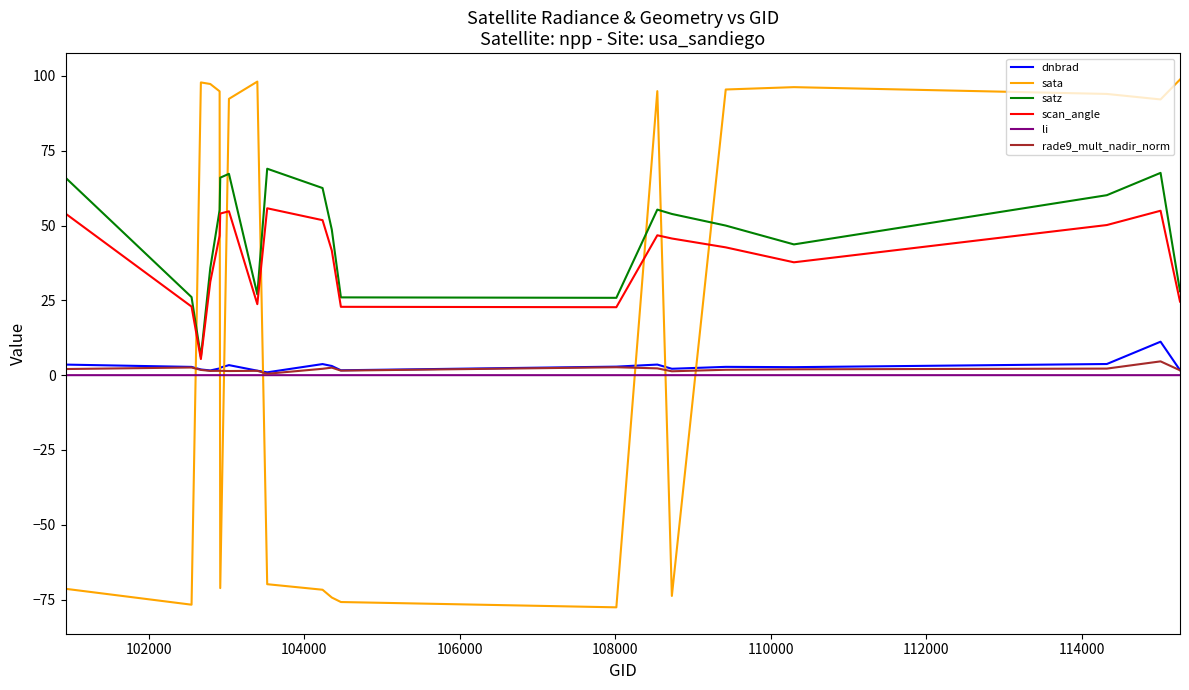

Which series has the widest spread of values?

sata